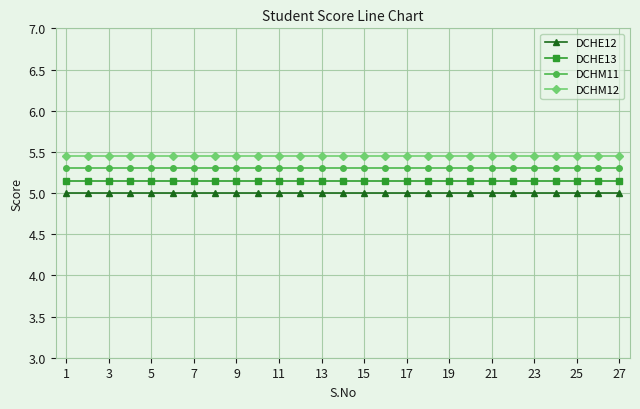

What is the minimum value shown in the chart?

5.0